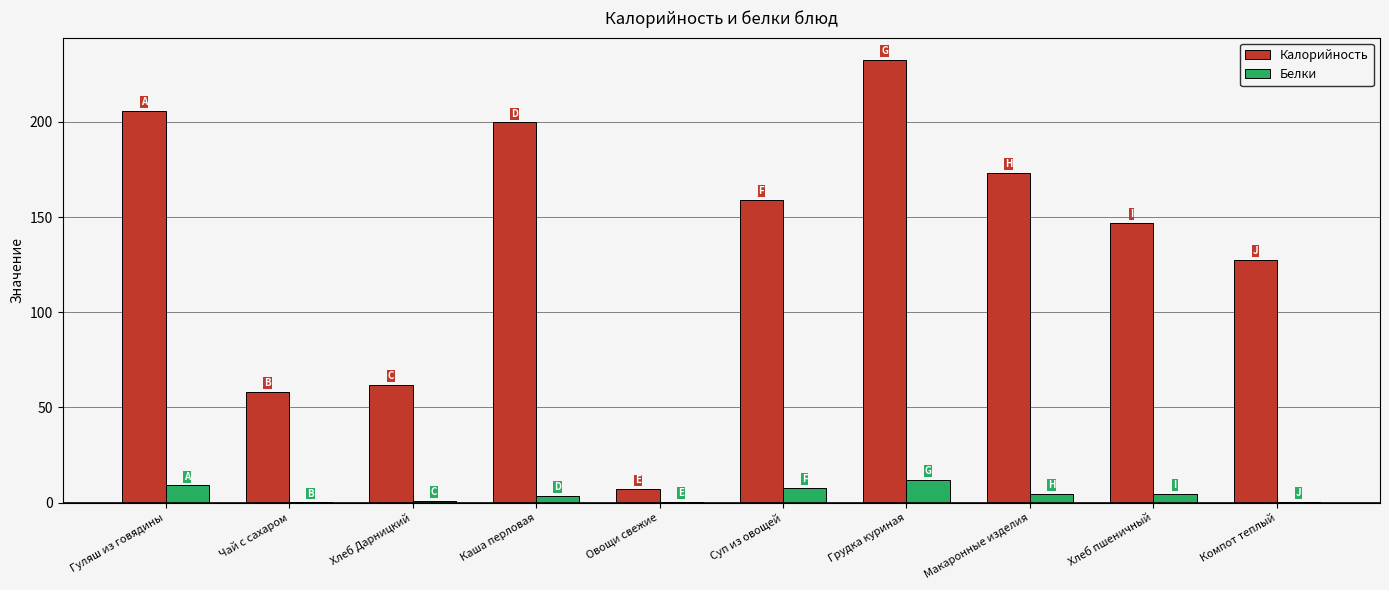

What is the highest value of the Белки series?

11.8